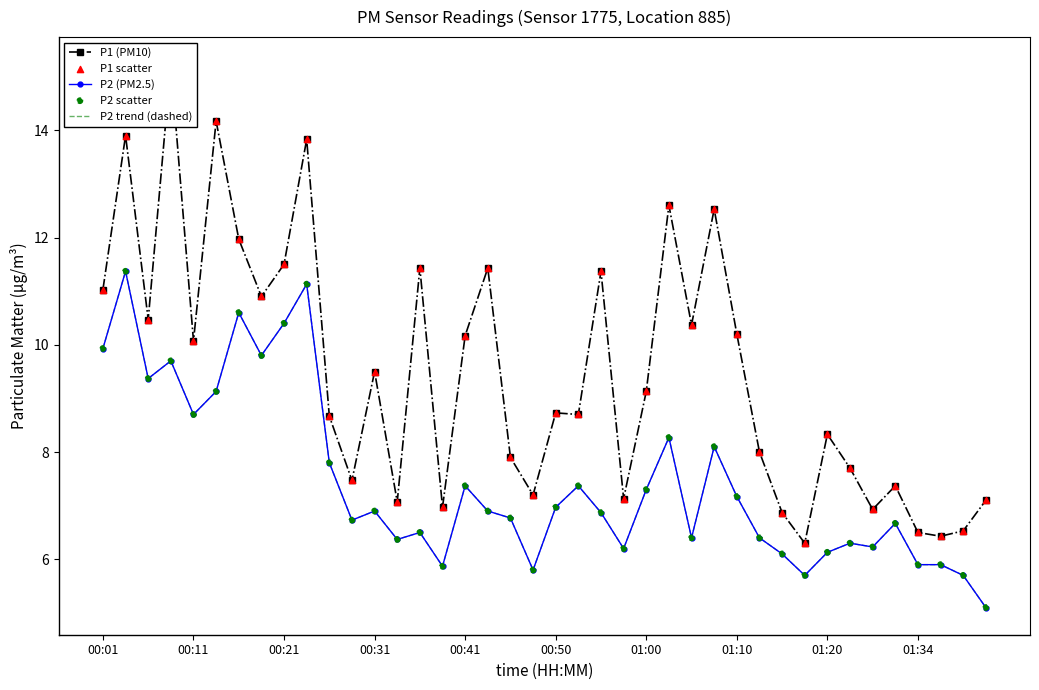

Is the value of P1 scatter at 14 greater than the value of P2 trend (dashed) at 32?

Yes